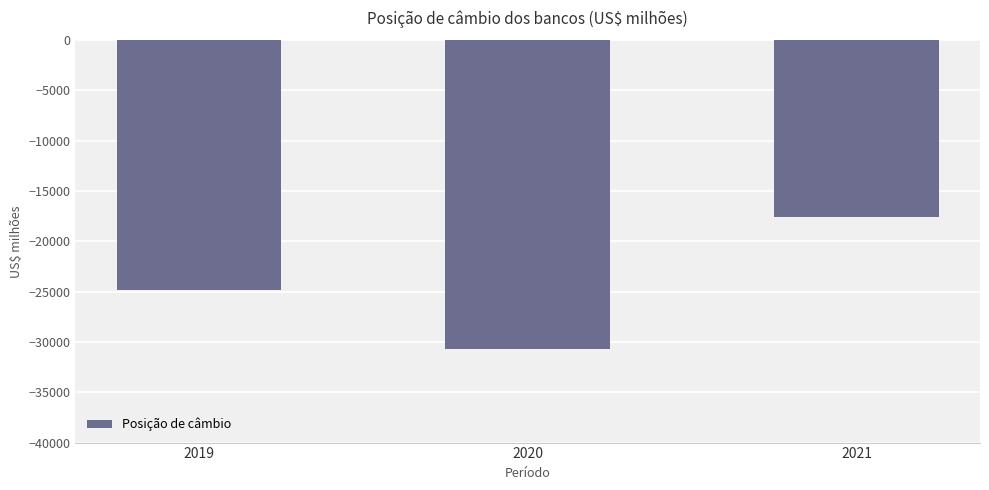

What is the difference between the maximum and minimum values?

13182.8